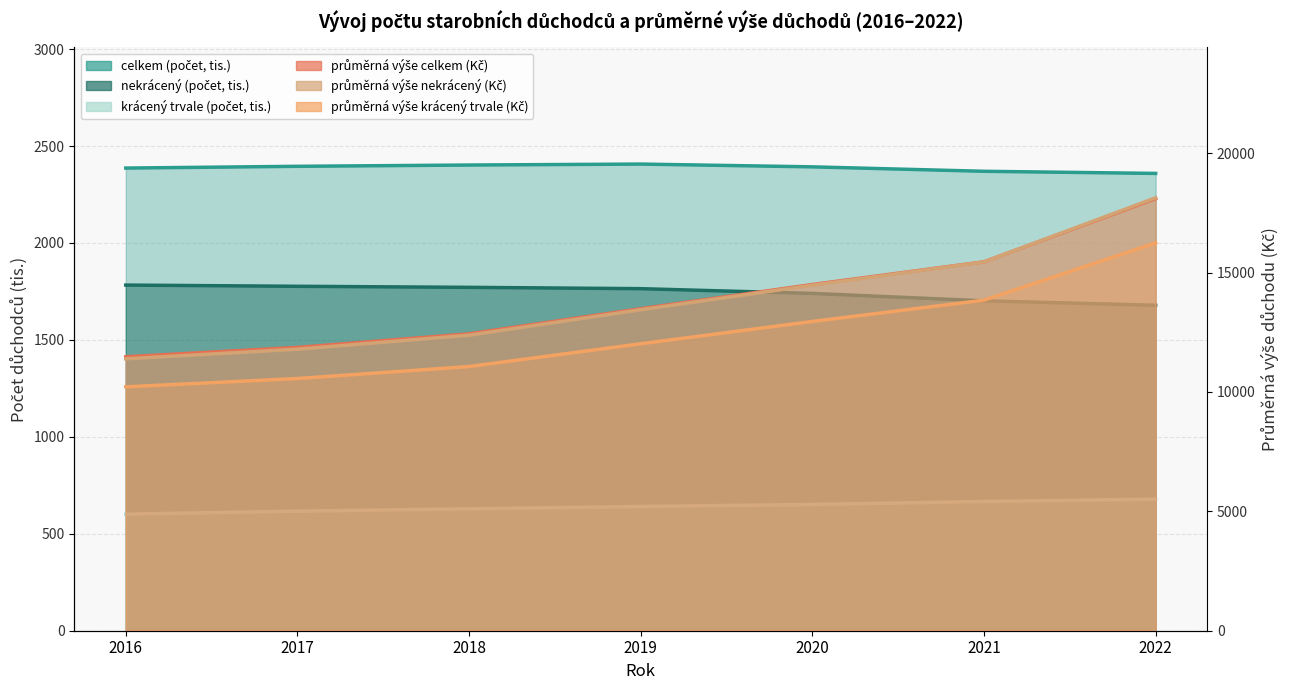

What is the maximum value shown in the chart?

18135.0